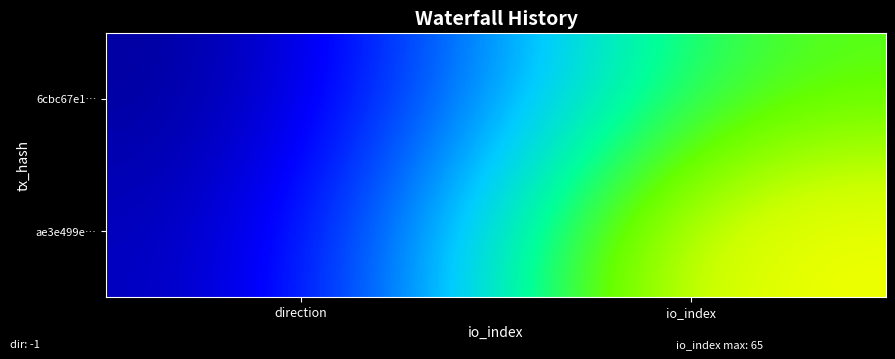

Reading right to left, what are all the values shown in this chart?

6cbc67e1…: io_index=71.2	direction=0.0
ae3e499e…: io_index=100.0	direction=3.0